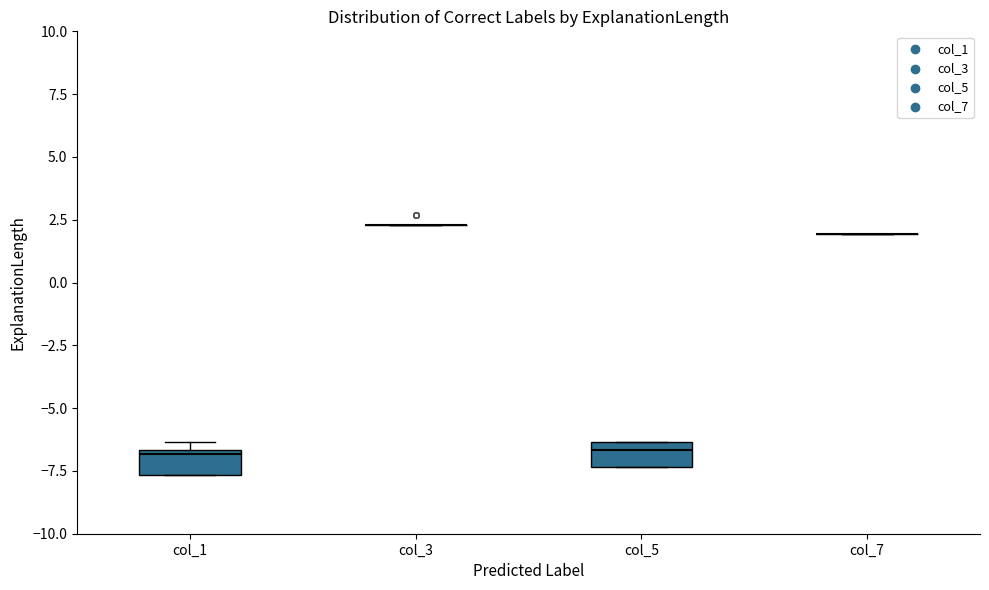

Reading left to right, read every box against the y-axis: the position of its median line, the range the box covers, and the ends of its whiskers. The values are not printed on the chart, so give them approximately, as read against the axis.

col_1: median -7.0, box -7.5 to -6.5, whiskers -7.5 to -6.5 (just above the box's upper edge)
col_3: box collapsed to a line at 2.5, whiskers 2.5 to 2.5
col_5: median -6.5 (just below the box's upper edge), box -7.5 to -6.5, whiskers -7.5 to -6.5
col_7: box collapsed to a line at 2.0, whiskers 2.0 to 2.0